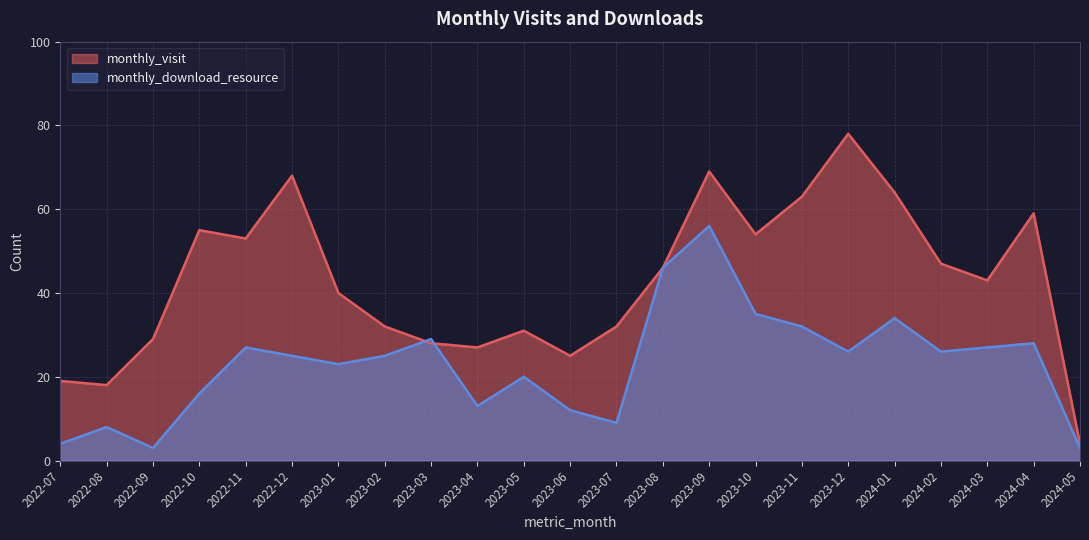

How many categories are shown in the chart?

23